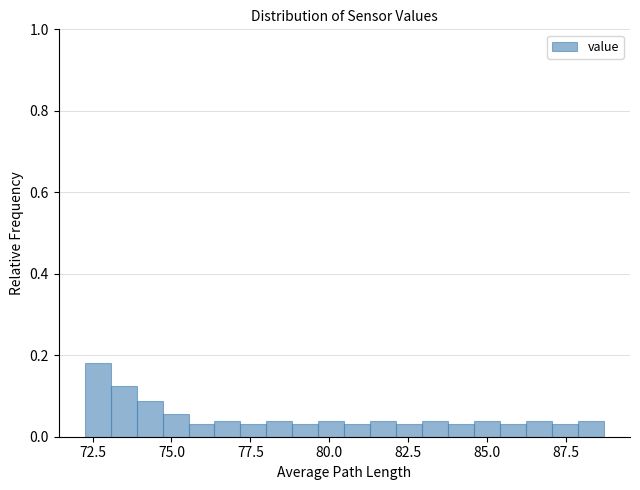

Read against the x-axis, roughly where is the centre of the tallest bar?

72.5